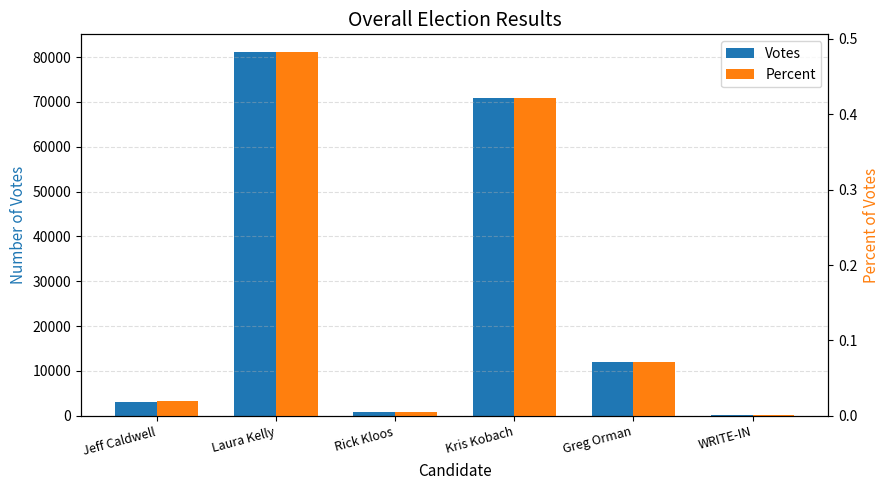

Does the chart contain any negative values?

No